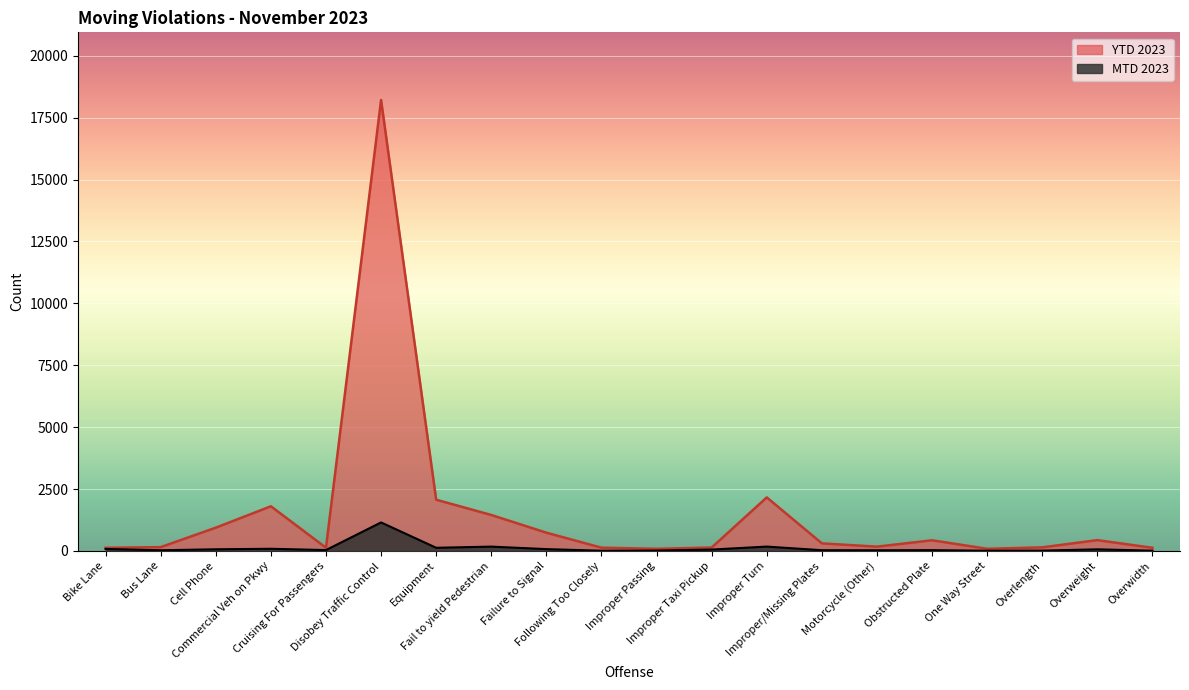

Reading right to left, extract all data points from this chart.

MTD 2023: 11	64	13	8	31	26	29	175	55	14	8	73	174	127	1151	35	87	66	27	80
YTD 2023: 127	436	144	86	430	173	305	2162	136	85	131	737	1452	2069	18213	129	1803	939	153	126